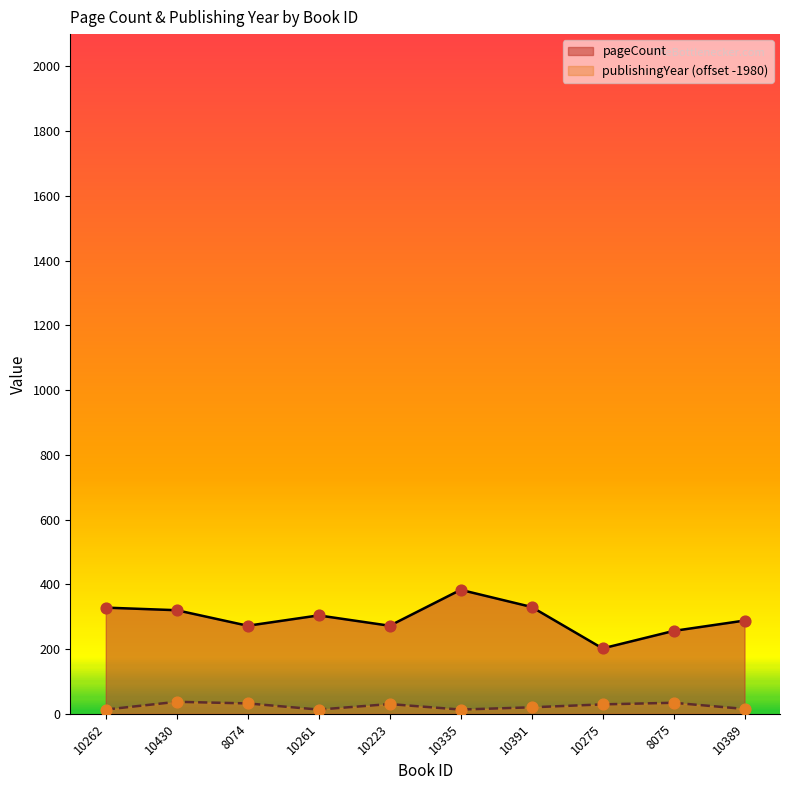

What is the total value across all series at 10261?

317